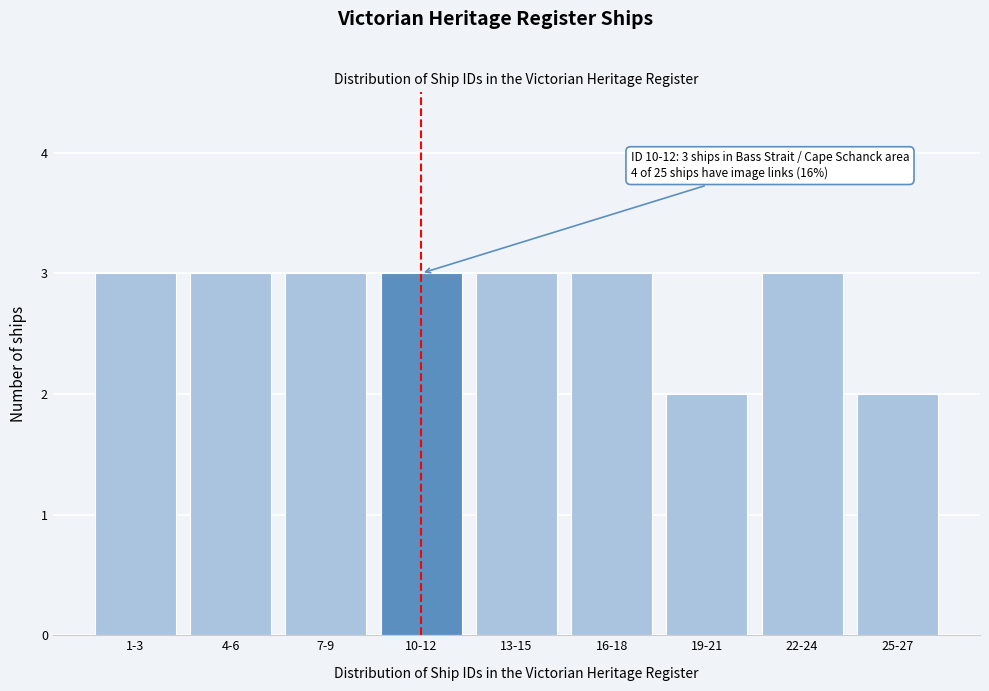

Reading right to left, list all the values displayed in this chart.

2	3	2	3	3	3	3	3	3